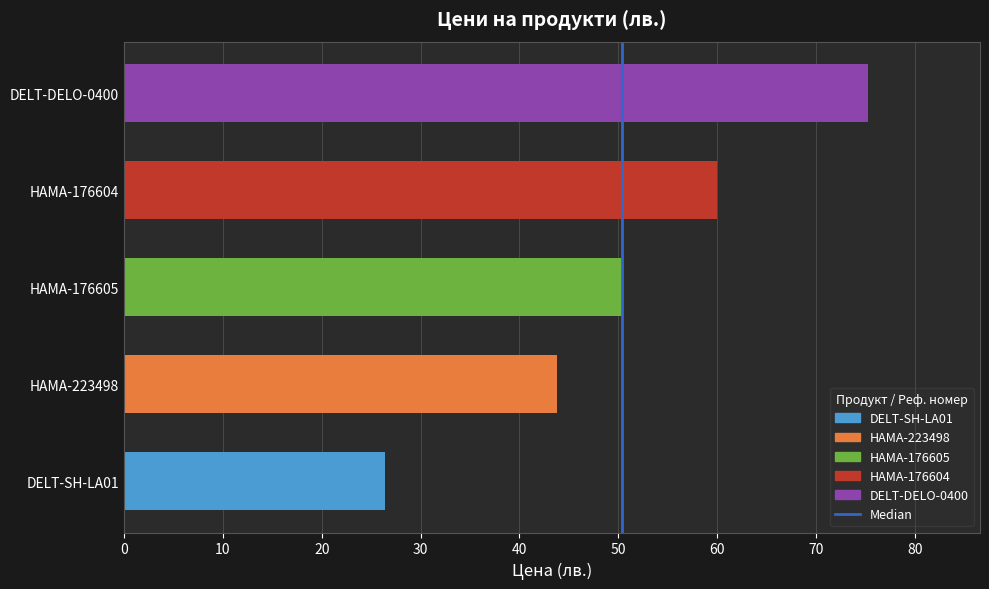

What is the approximate value at DELT-SH-LA01?

26.4